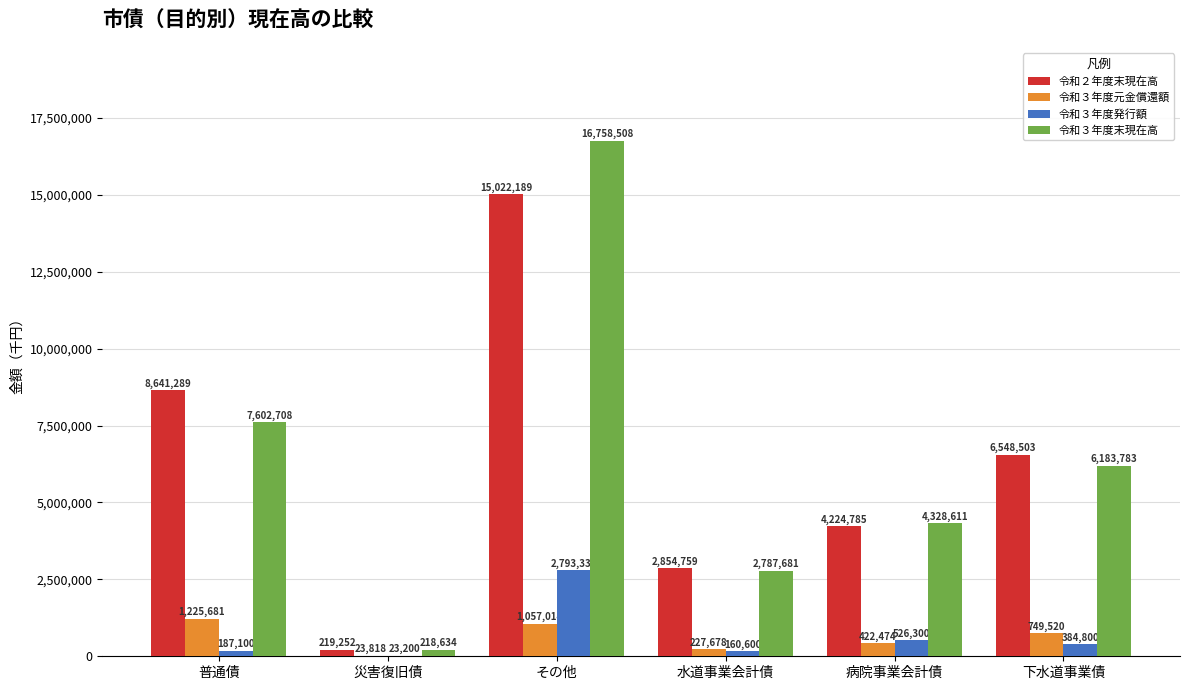

Where does the 令和３年度元金償還額 series first go above 749520?

普通債